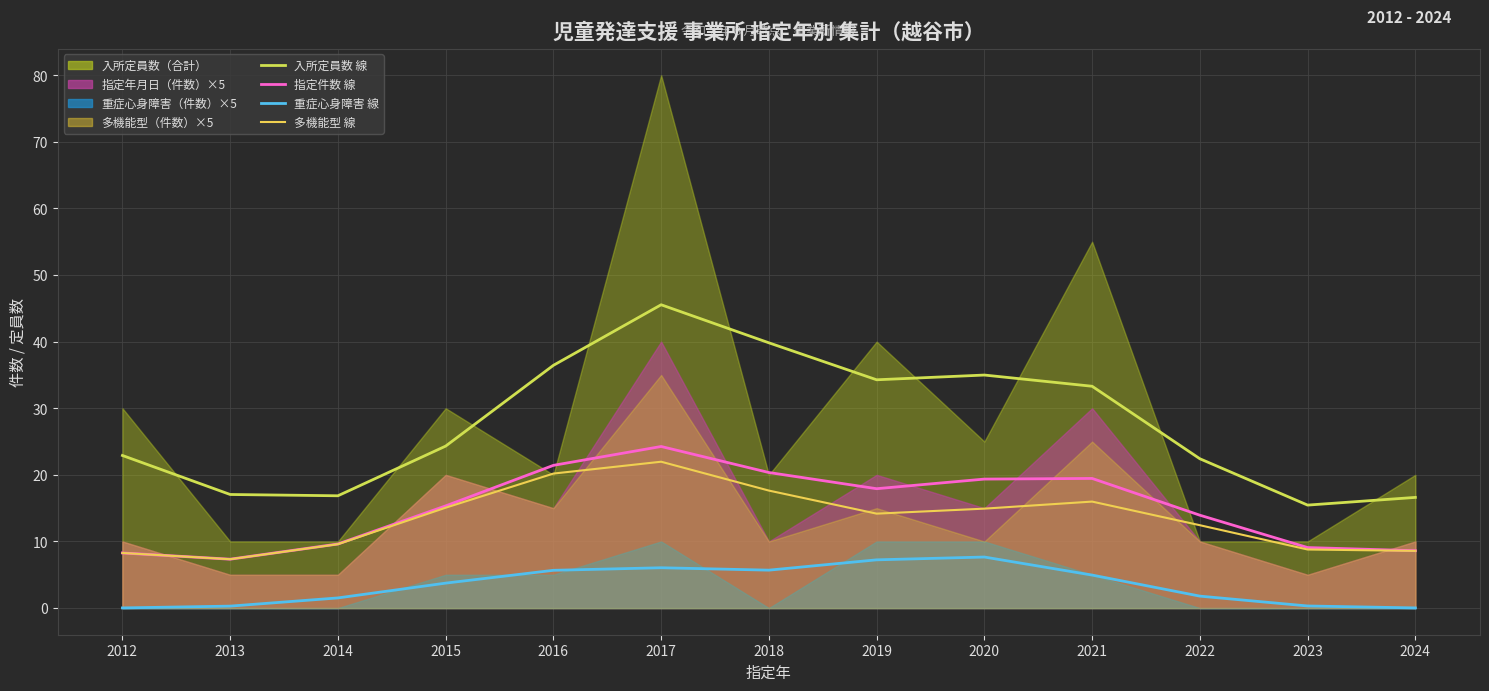

In 指定件数×5 線, how many points are lower than both neighbors (excluding endpoints)?

2